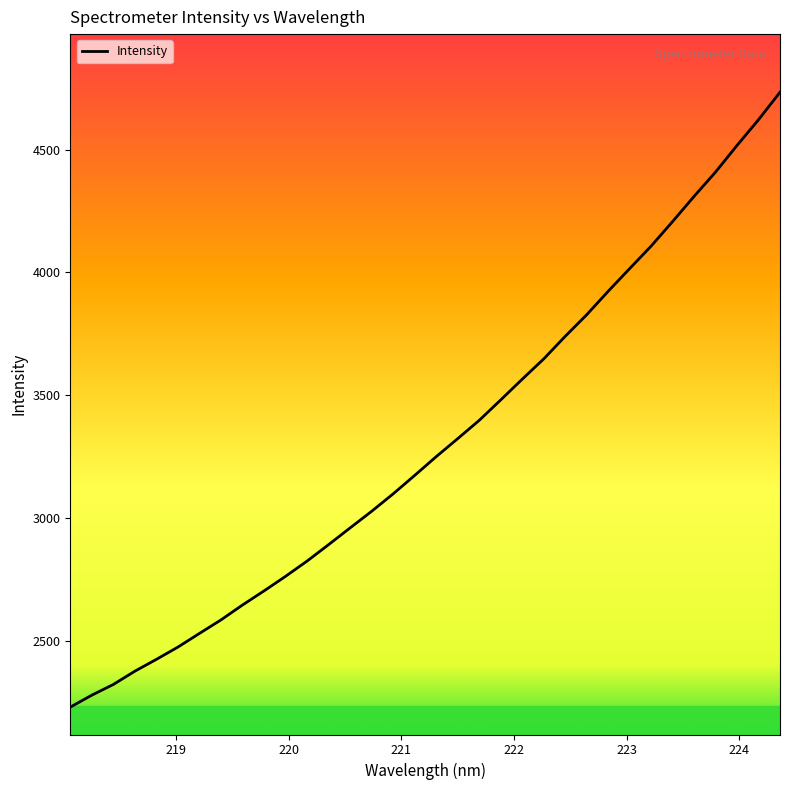

What is the maximum value shown in the chart?

4733.9